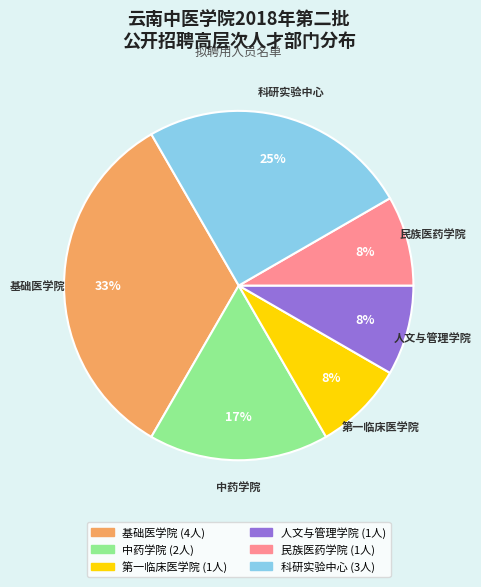

To the nearest percent, what is the difference between the 第一临床医学院 and 基础医学院 slice percentages?

25%